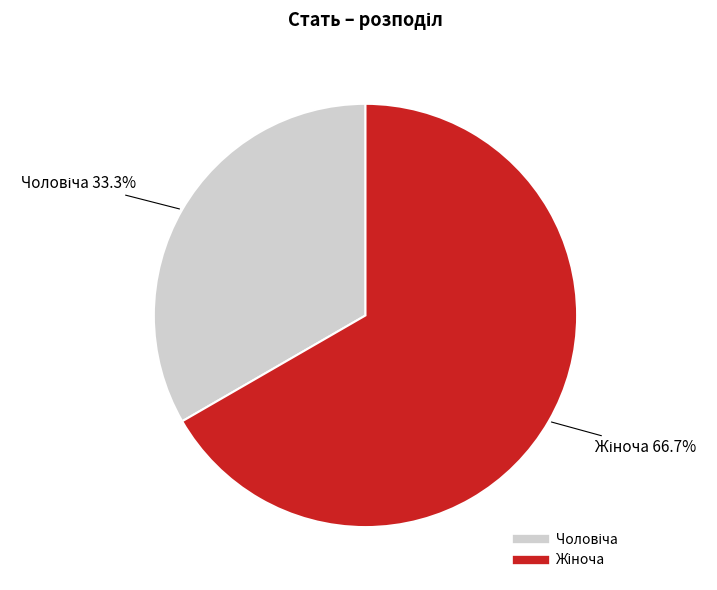

Is there any slice that represents more than half of the pie?

Yes